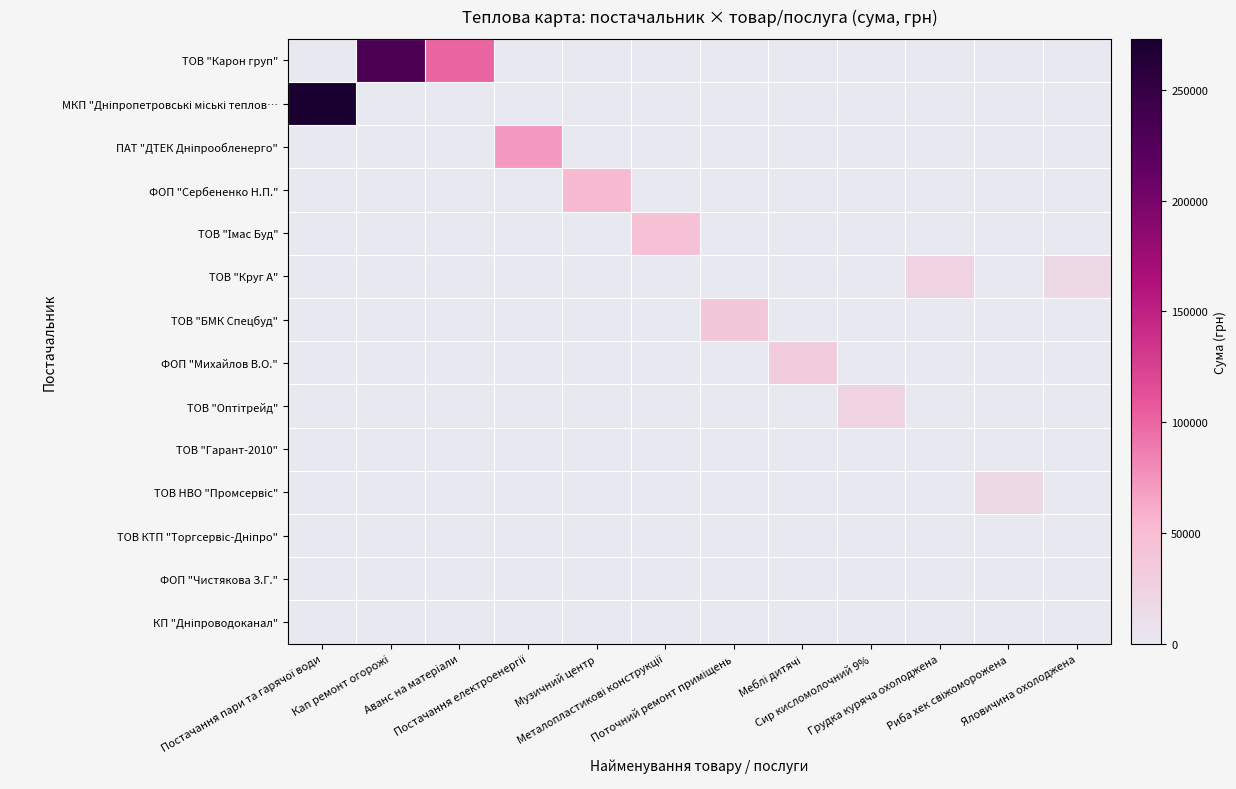

What is the difference between the highest and lowest values at Кап ремонт огорожi?

230433.3